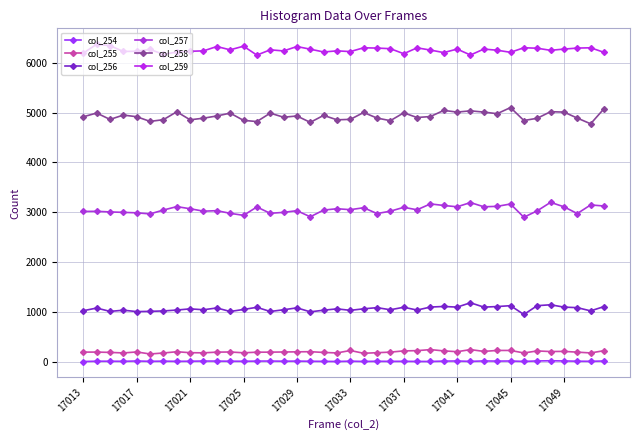

Reading left to right, extract all data points from this chart.

col_254: 2	8	8	6	12	6	9	6	8	11	10	8	7	10	11	8	10	7	5	3	9	3	7	5	6	4	3	10	12	5	13	10	12	4	13	17	13	8	6	12
col_255: 191	191	185	174	194	153	173	198	179	176	190	193	177	189	190	193	196	199	184	174	223	167	179	190	215	220	241	215	199	241	205	224	224	174	214	202	205	190	174	219
col_256: 1022	1075	1008	1032	1004	1009	1017	1035	1059	1041	1077	1006	1047	1090	1006	1041	1079	999	1032	1059	1029	1060	1083	1041	1091	1035	1095	1107	1094	1181	1094	1105	1123	946	1123	1141	1094	1083	1019	1104
col_257: 3015	3017	3005	2996	2987	2965	3043	3111	3069	3020	3030	2977	2936	3104	2977	2996	3030	2907	3042	3069	3050	3089	2972	3020	3097	3048	3166	3134	3108	3193	3108	3117	3164	2898	3027	3197	3108	2972	3145	3124
col_258: 4915	4990	4862	4949	4916	4822	4857	5015	4854	4887	4931	4988	4843	4819	4988	4906	4931	4803	4943	4854	4863	5001	4889	4837	4994	4900	4920	5043	5009	5034	5009	4977	5100	4840	4885	5017	5009	4889	4774	5076
col_259: 6192	6372	6342	6226	6231	6266	6169	6215	6230	6238	6325	6259	6332	6153	6259	6237	6325	6272	6216	6238	6224	6300	6294	6282	6181	6299	6254	6204	6274	6155	6274	6251	6209	6301	6291	6249	6274	6294	6300	6209